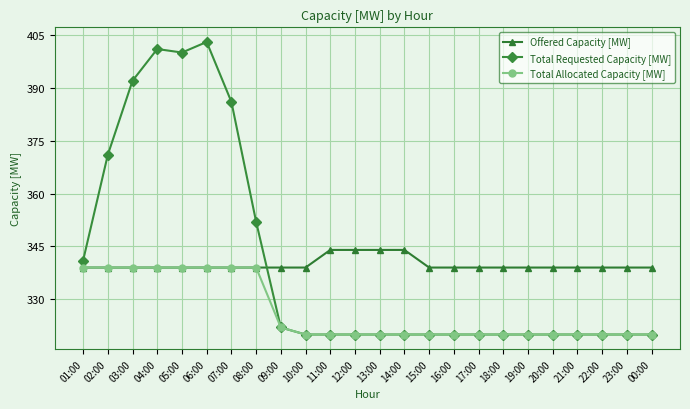

What is the difference between the maximum and minimum values in the Offered Capacity [MW] series?

5